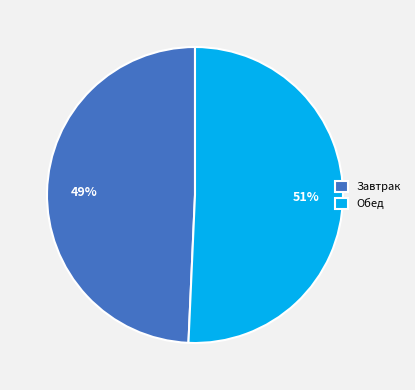

Is Обед the majority of the pie?

Yes